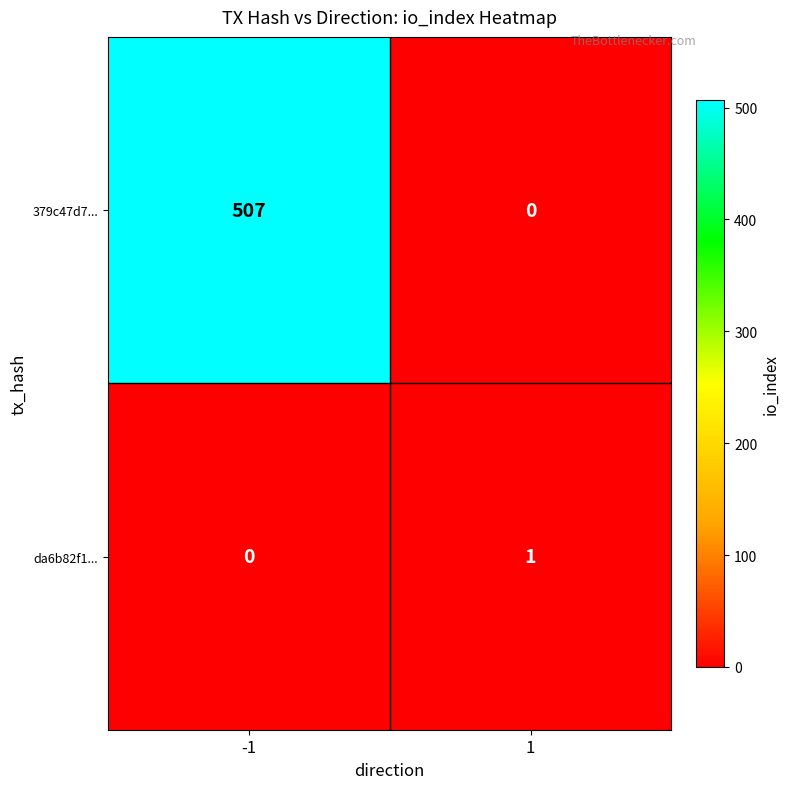

Which series has the largest total across all categories?

379c47d7...